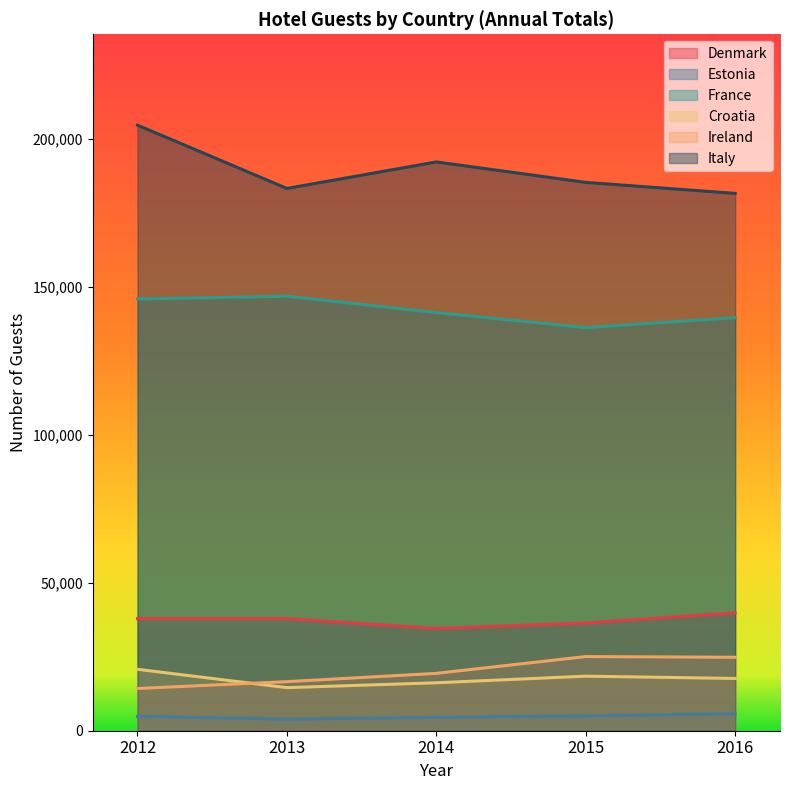

Does the chart display data point markers on the line(s)?

No